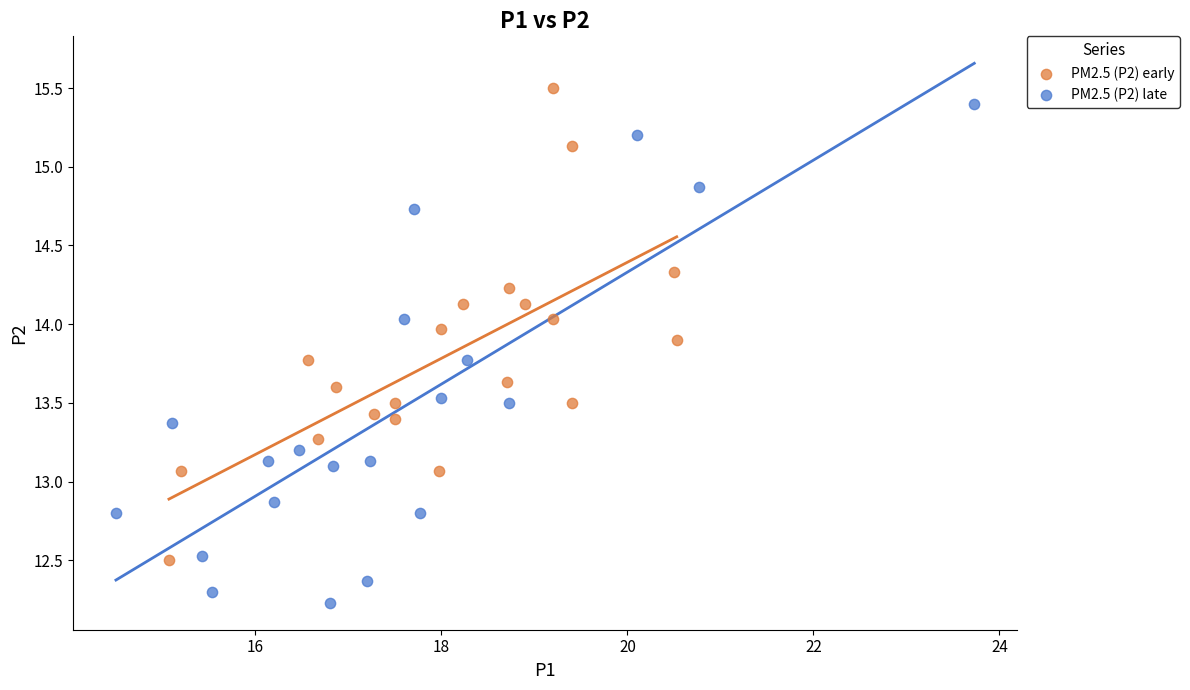

What are all the series names shown in the legend?

PM2.5 (P2) early, PM2.5 (P2) late